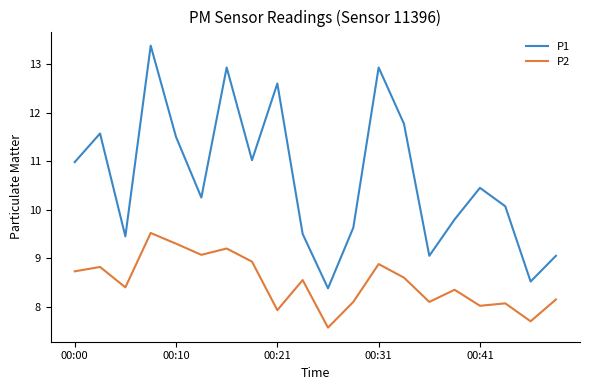

Which series has the widest spread of values?

P1